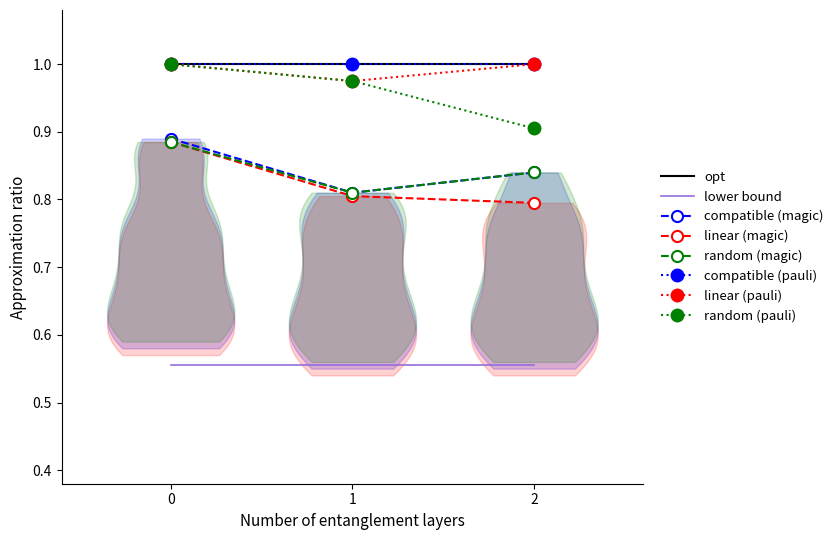

The value of random (pauli) at 0 is 1.5. True or false?

False